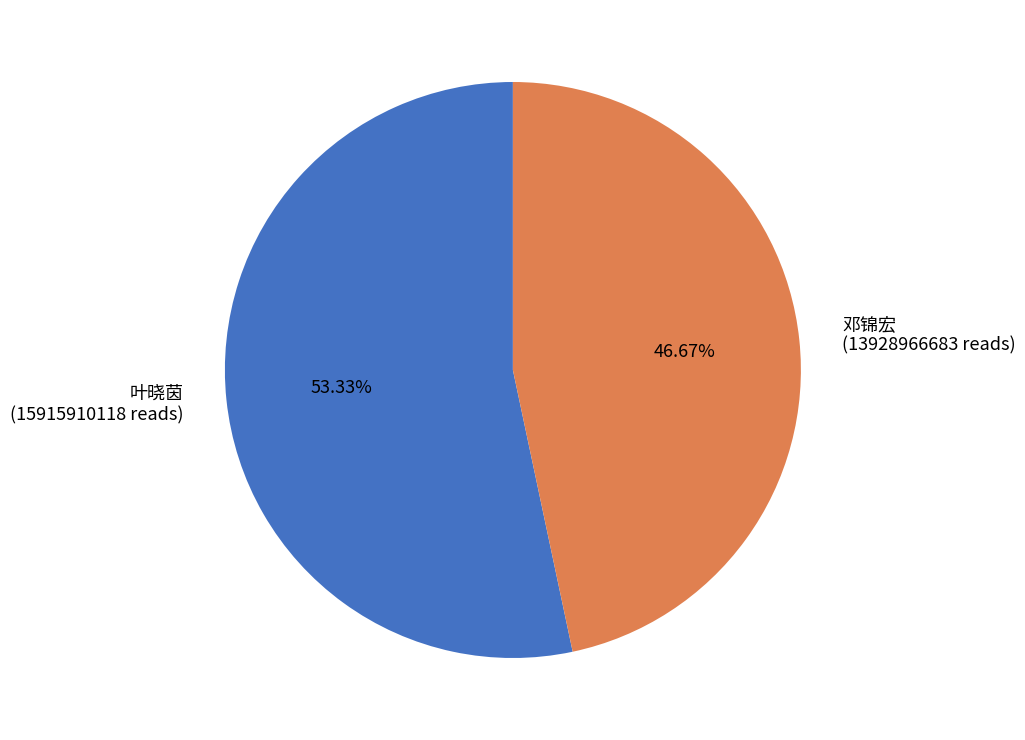

To the nearest percent, what is the difference between the largest and smallest slice percentages?

7%